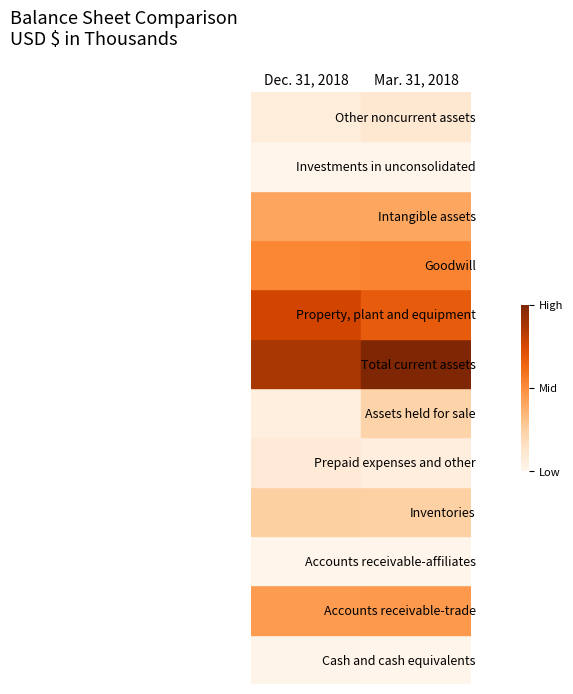

The Dec. 31, 2018 series shows 1 at Dec. 31, 2018. True or false?

True